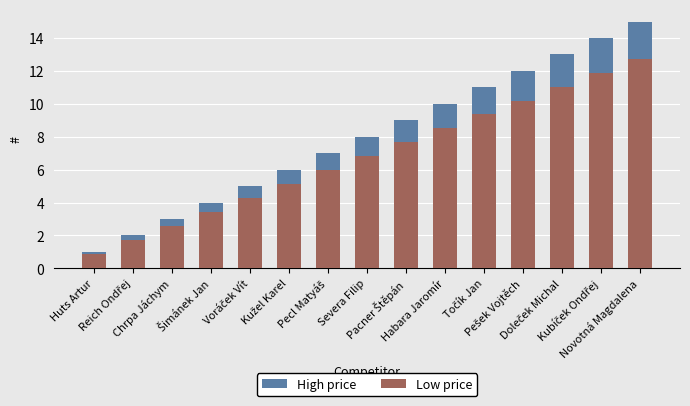

What is the average value of the High price series?

8.0